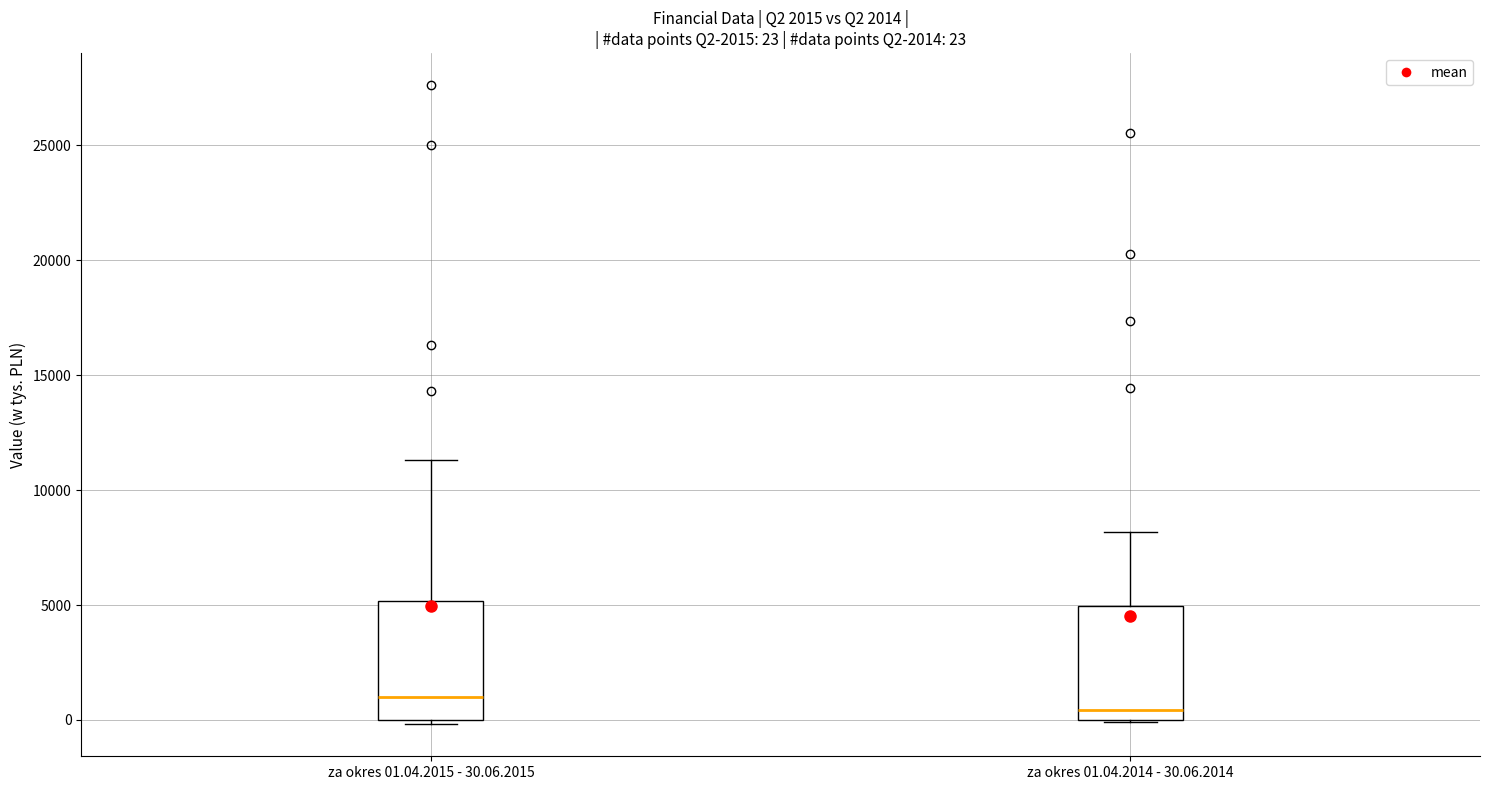

Which box has the lowest median line?

za okres 01.04.2014 - 30.06.2014